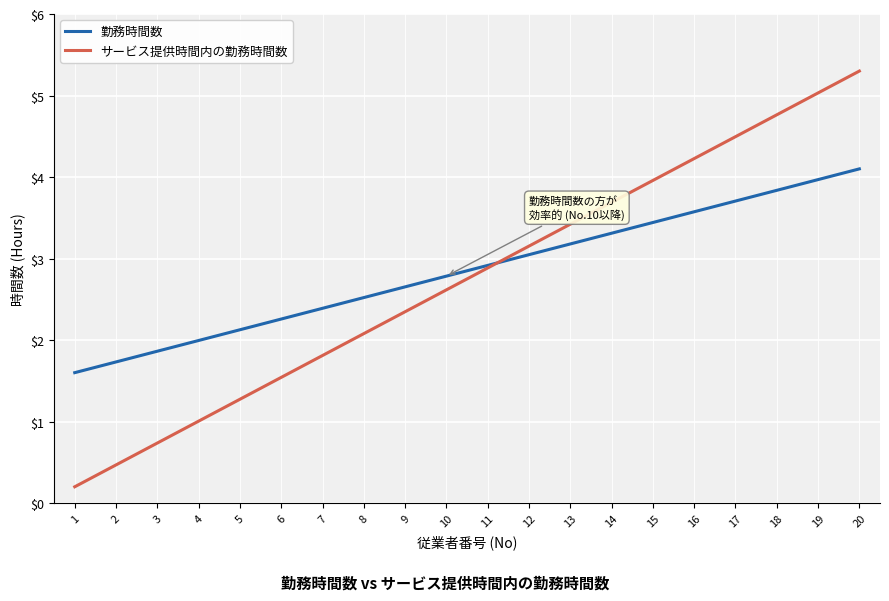

True or false: サービス提供時間内の勤務時間数 and 勤務時間数 cross at least once.

True